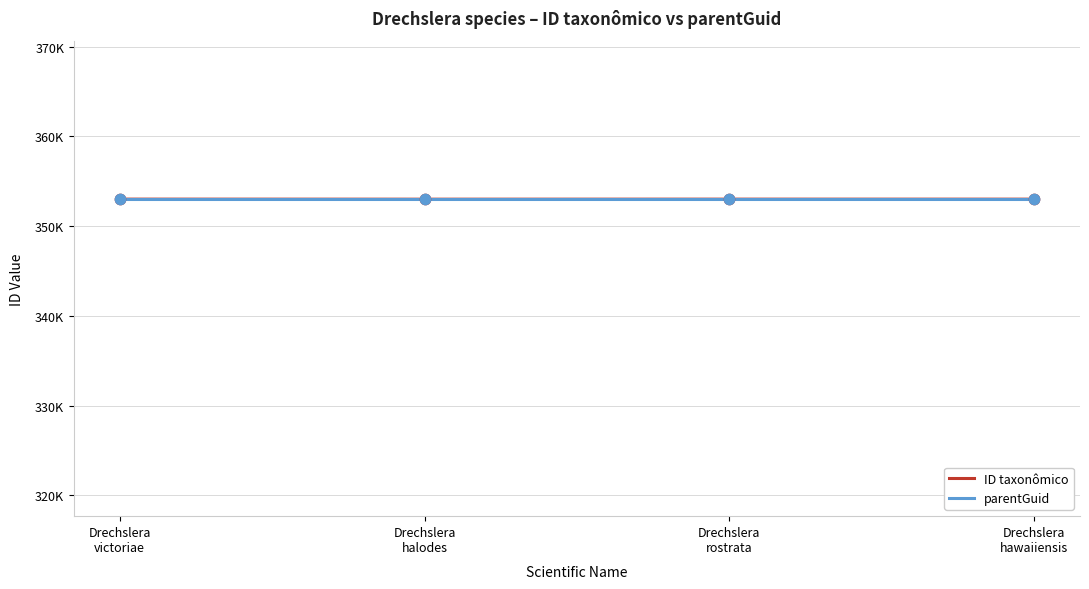

At which category is the sum across all series the highest?

Drechslera
victoriae